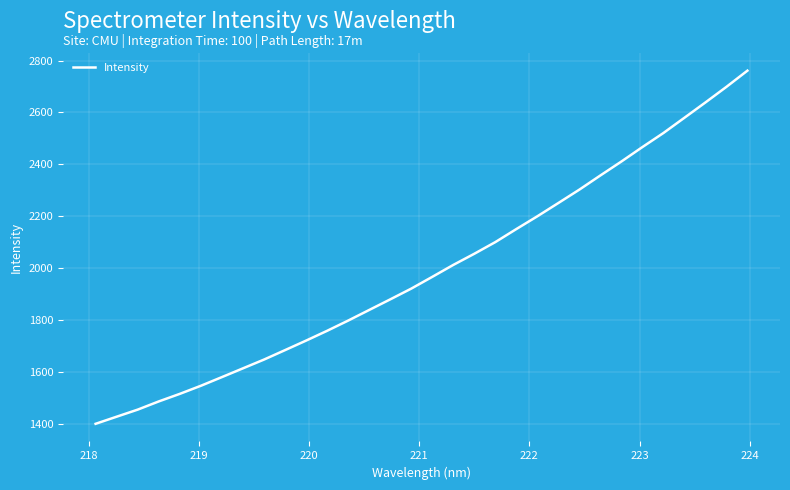

What is the difference between the maximum and minimum values?

1358.6